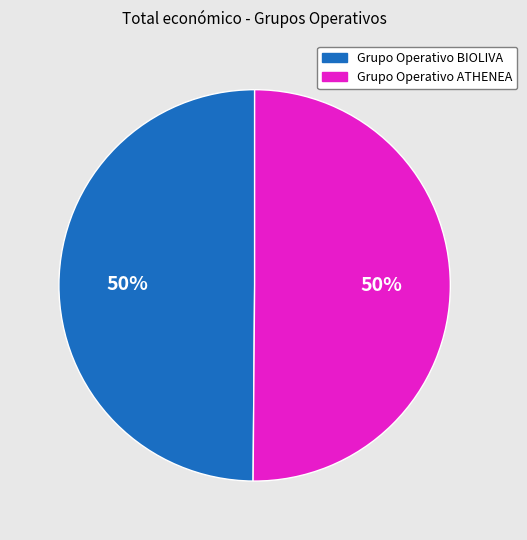

What is the ratio of the value at Grupo Operativo ATHENEA to the value at Grupo Operativo BIOLIVA?

1.0